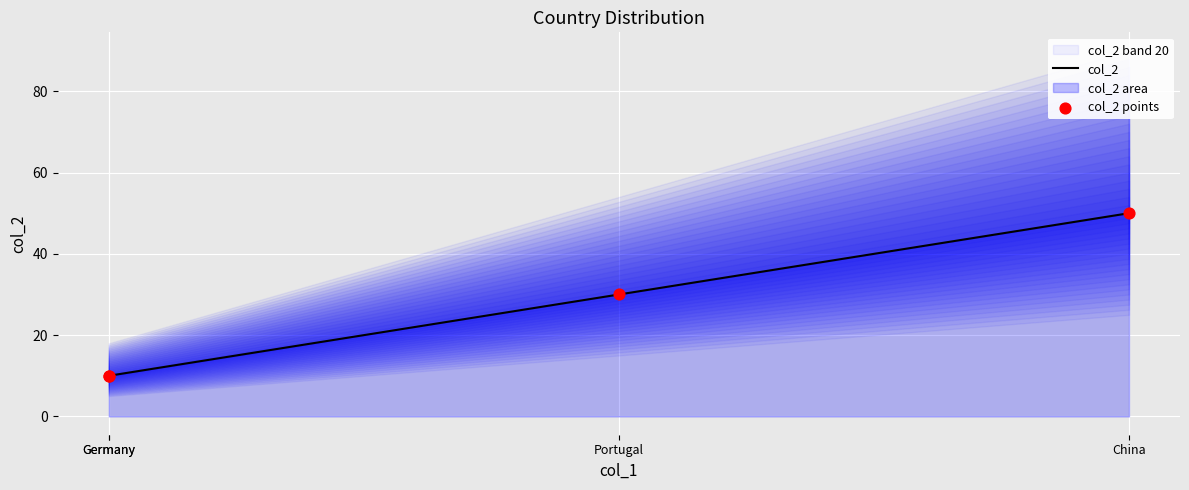

Which series reaches the maximum Y coordinate?

col_2